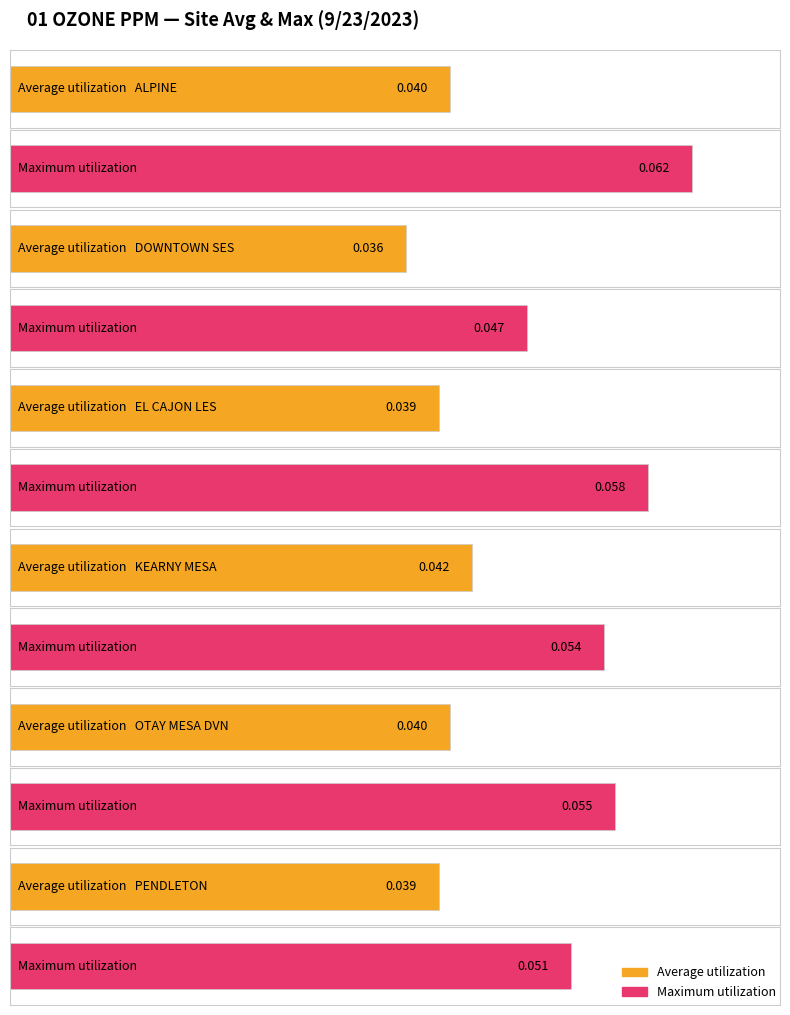

Reading left to right, transcribe all the data shown in this chart.

Average utilization: ALPINE=0.0	DOWNTOWN SES=0.0	EL CAJON LES=0.0	KEARNY MESA=0.0	OTAY MESA DVN=0.0	PENDLETON=0.0
Maximum utilization: ALPINE=0.1	DOWNTOWN SES=0.0	EL CAJON LES=0.1	KEARNY MESA=0.1	OTAY MESA DVN=0.1	PENDLETON=0.1